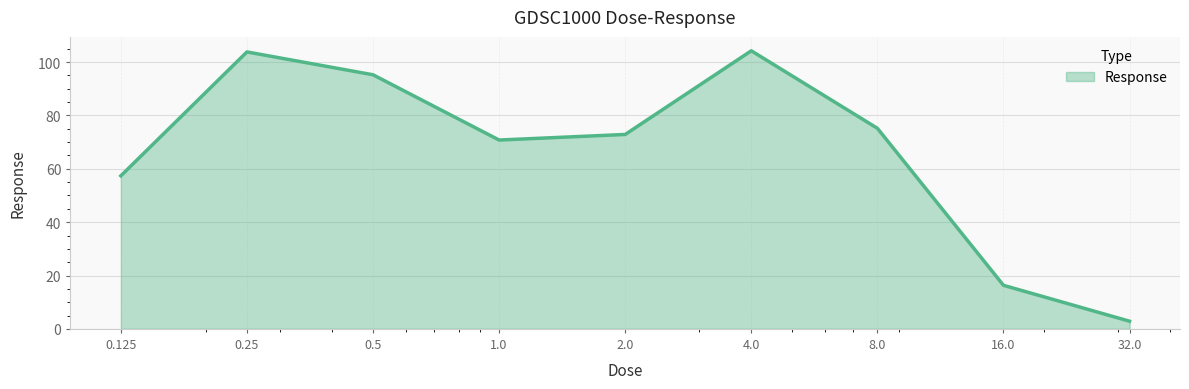

What is the difference between the values at 0.25 and 0.125?

46.5